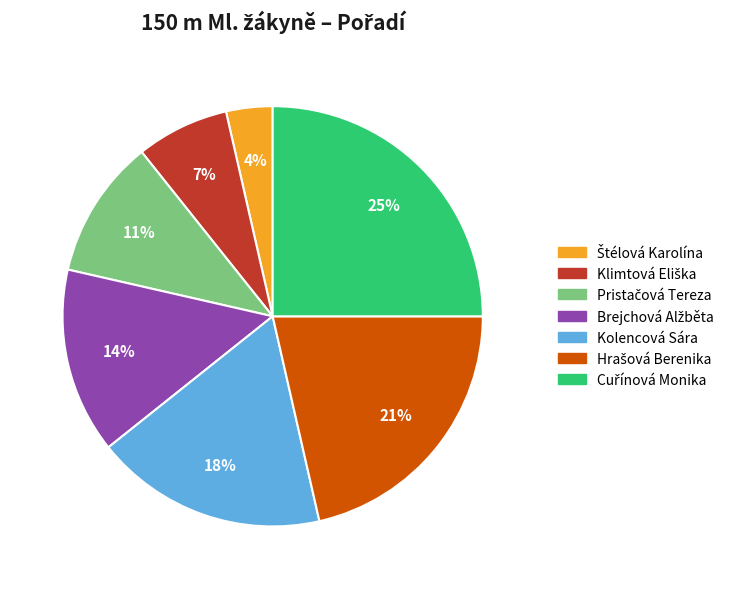

To the nearest percent, what is the difference between the largest and smallest slice percentages?

21%